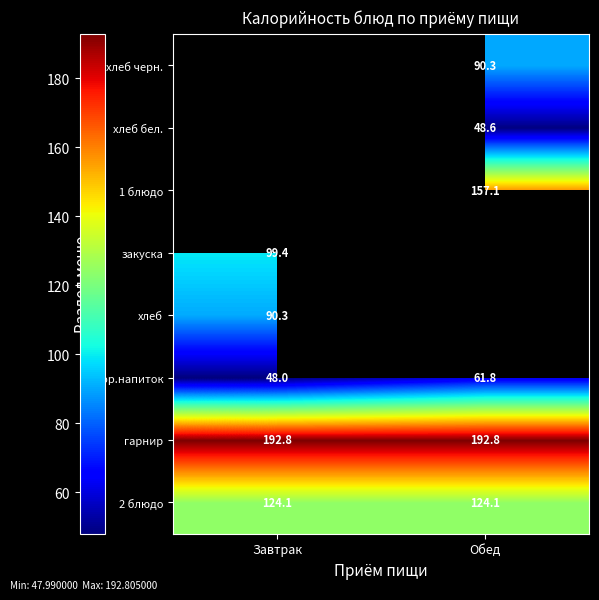

Is the value of хлеб черн. at Обед greater than the value of гарнир at Обед?

No